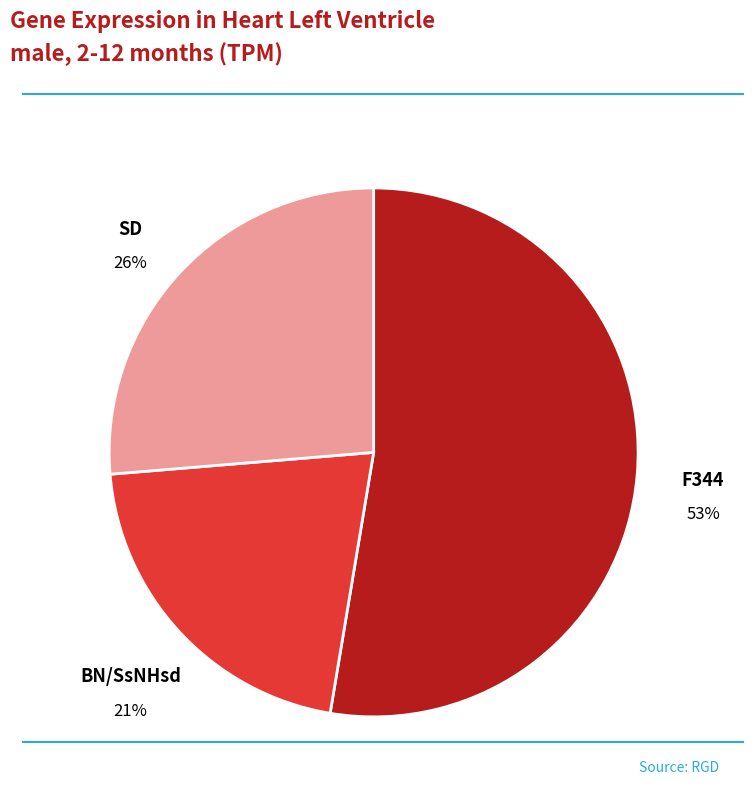

Combined, do BN/SsNHsd and SD account for over 50%?

No